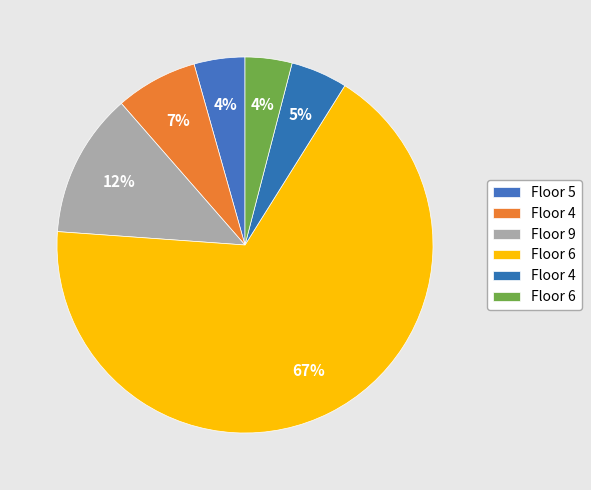

Count the number of slices in the pie.

6